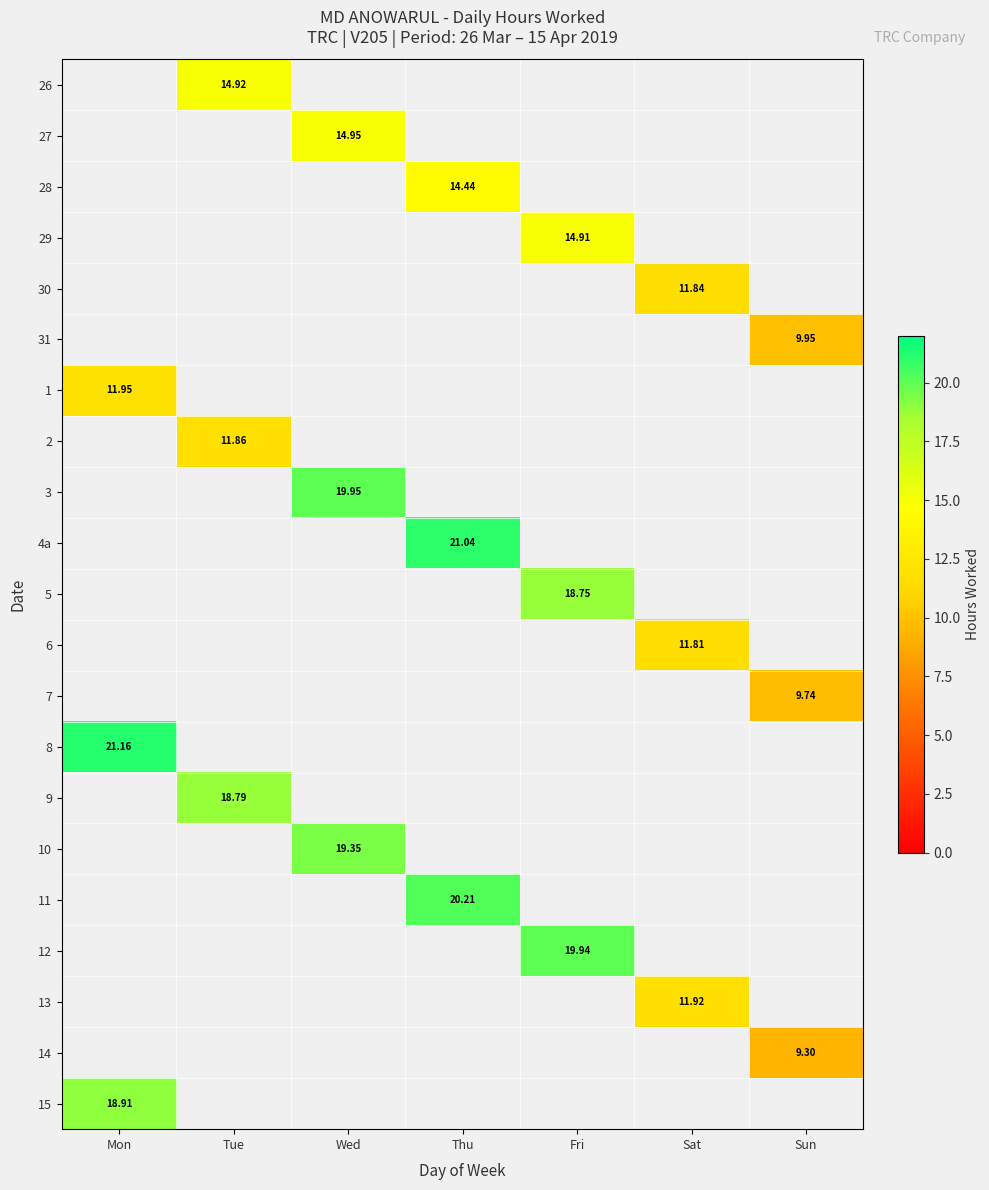

Is it true that 4a equals 36.5 at Thu?

False